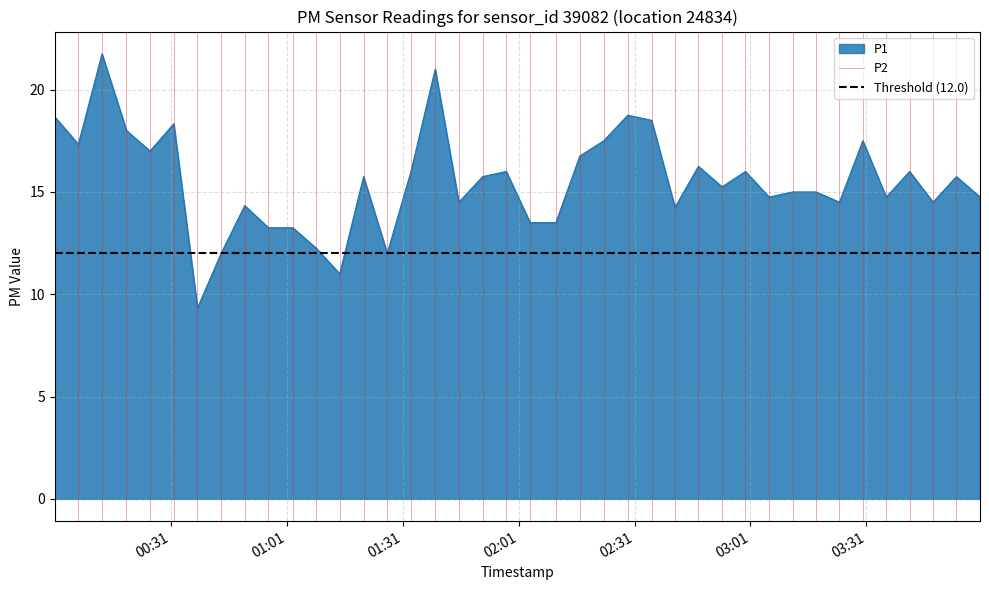

What is the lowest value of the P1 series?

9.3